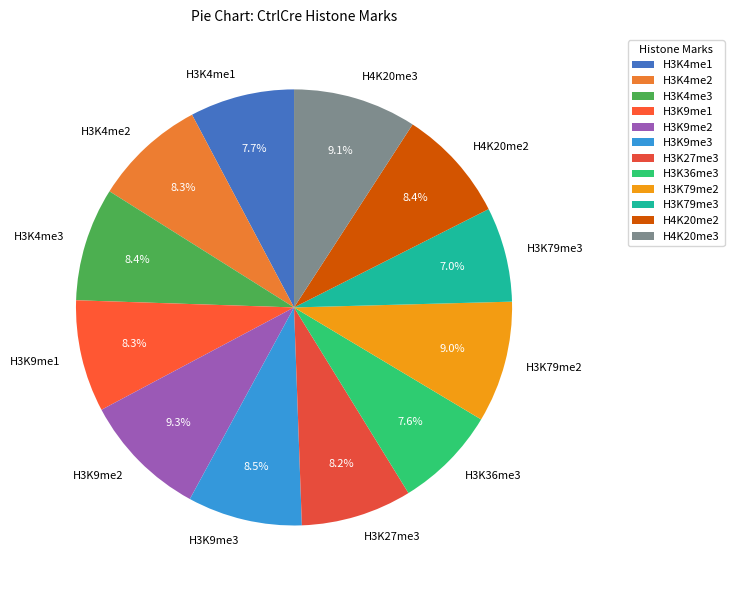

To the nearest percent, what is the combined percentage of H3K79me2 and H3K4me3?

17%